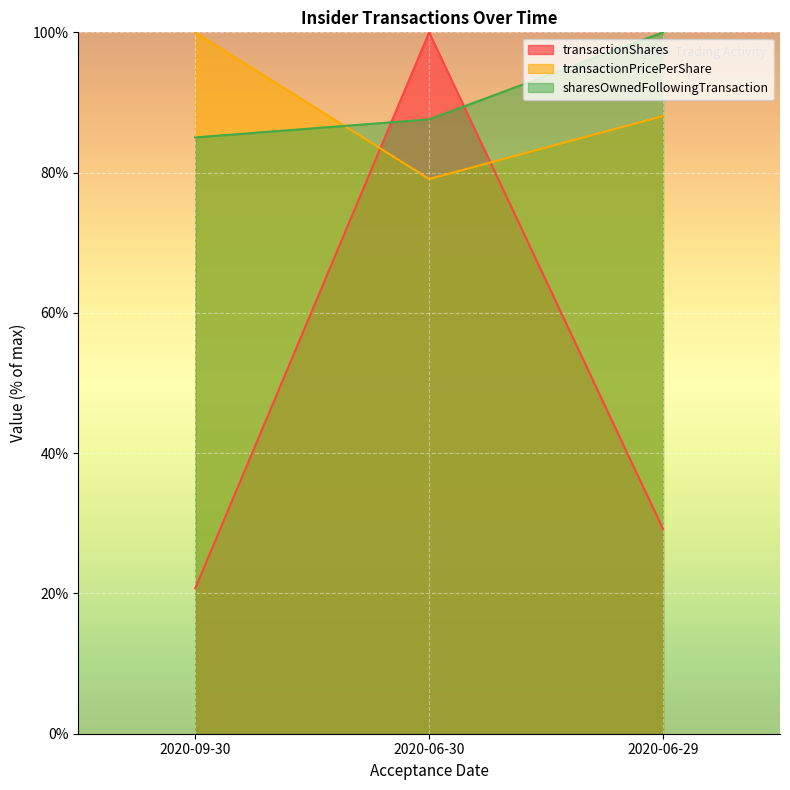

At which label does transactionPricePerShare first exceed 88?

2020-09-30